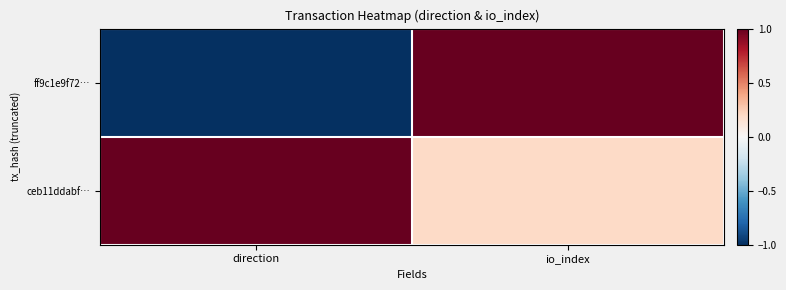

What is the difference between the highest and lowest values at direction?

2.0